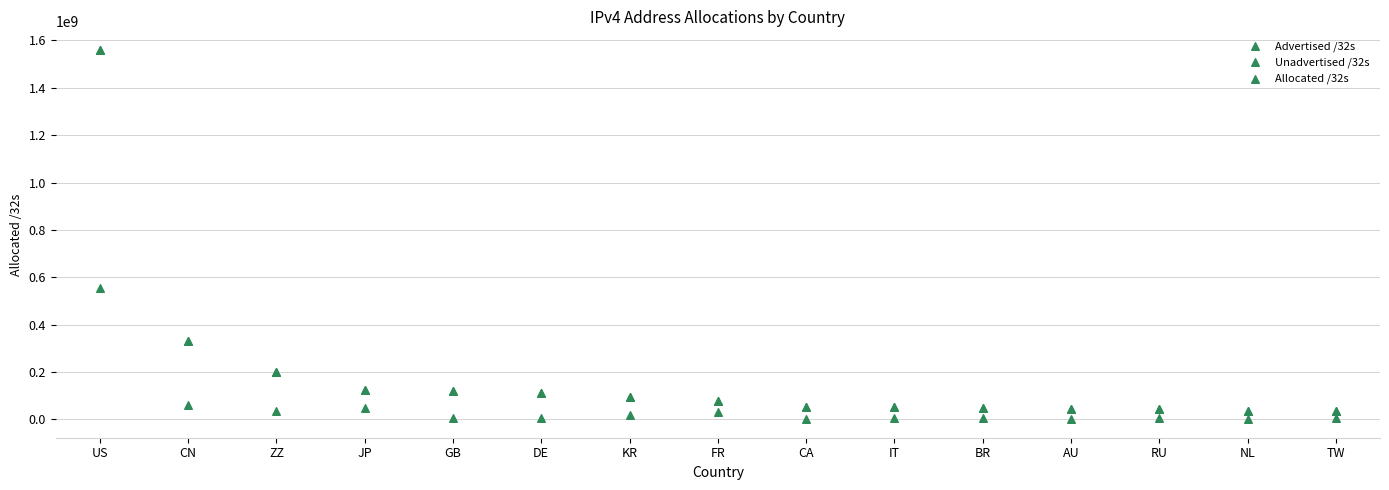

What are all the series names shown in the legend?

Advertised /32s, Unadvertised /32s, Allocated /32s